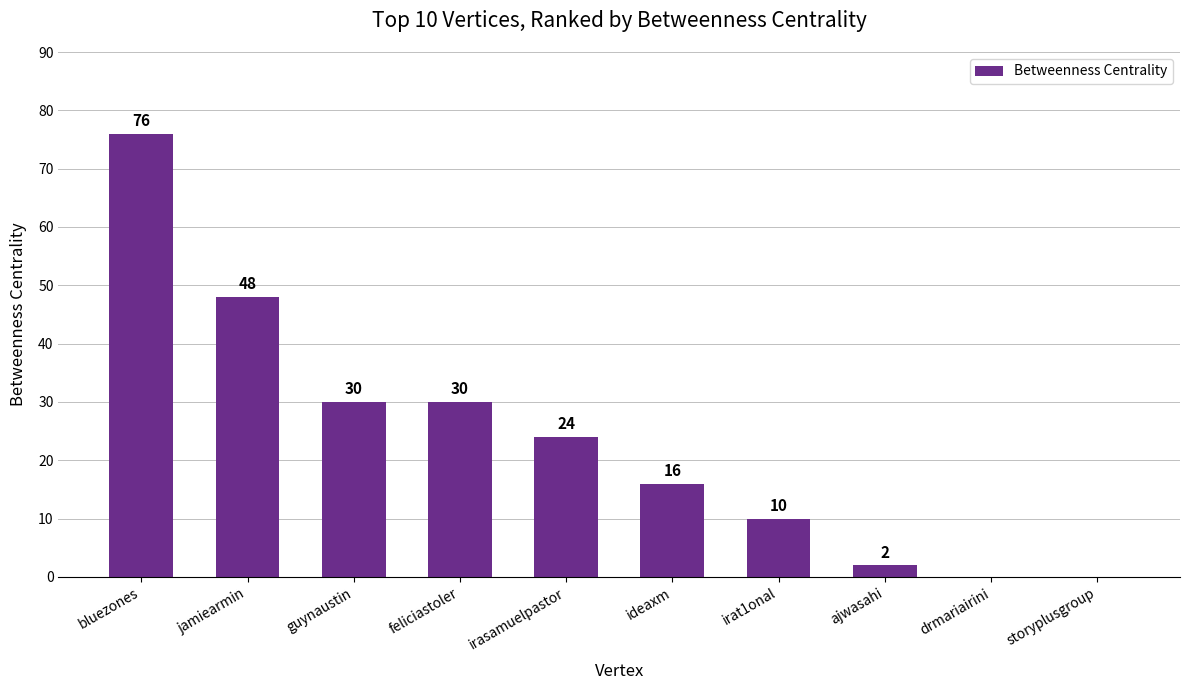

What is the sum of the values at feliciastoler and irasamuelpastor?

54